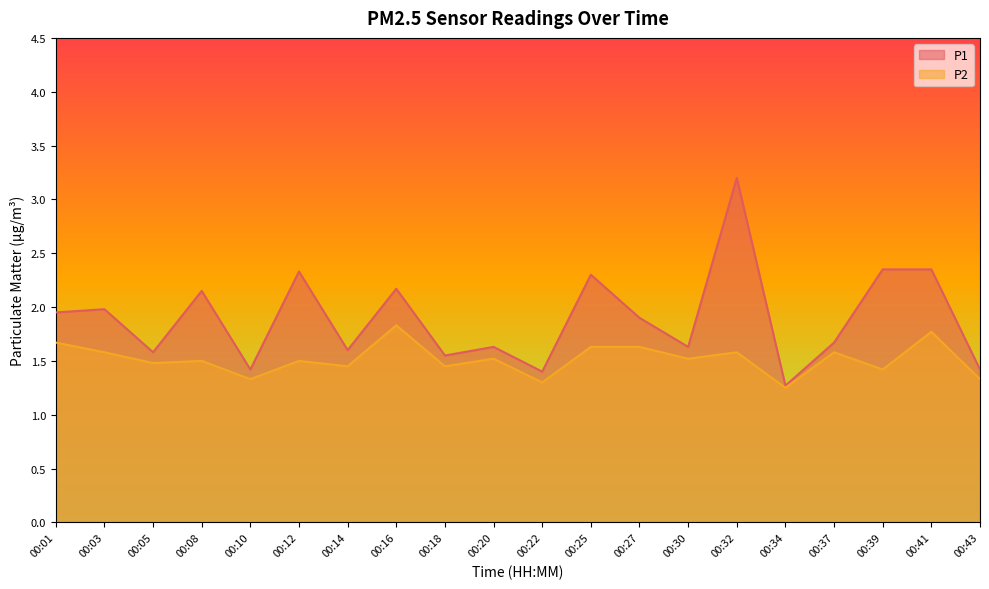

Reading left to right, what are all the values shown in this chart?

P1: 1.9	2.0	1.6	2.1	1.4	2.3	1.6	2.2	1.6	1.6	1.4	2.3	1.9	1.6	3.2	1.3	1.7	2.4	2.4	1.4
P2: 1.7	1.6	1.5	1.5	1.3	1.5	1.4	1.8	1.4	1.5	1.3	1.6	1.6	1.5	1.6	1.2	1.6	1.4	1.8	1.3